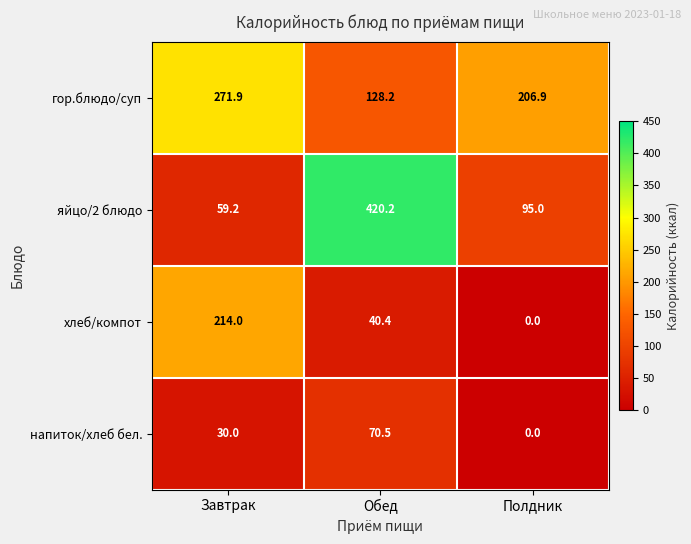

Which series has the largest range (max minus min)?

яйцо/2 блюдо